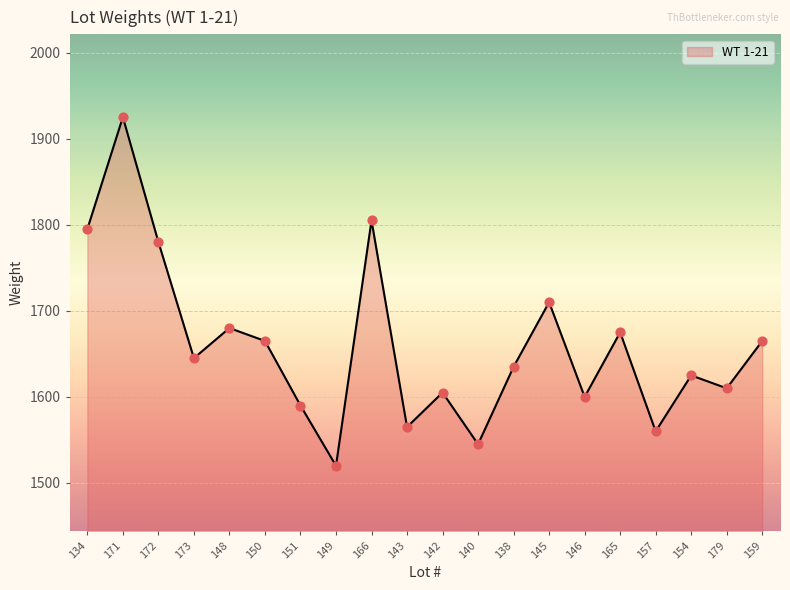

What is the change in value from 134 to 145?

-85